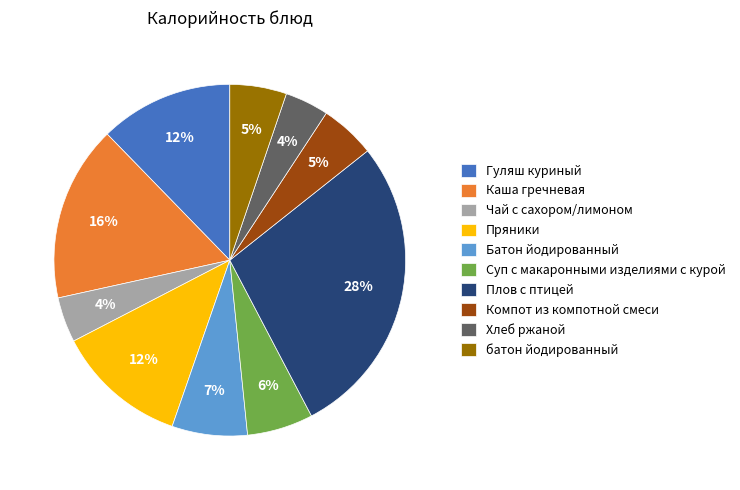

To the nearest percent, what percentage of the pie is Плов с птицей?

28%